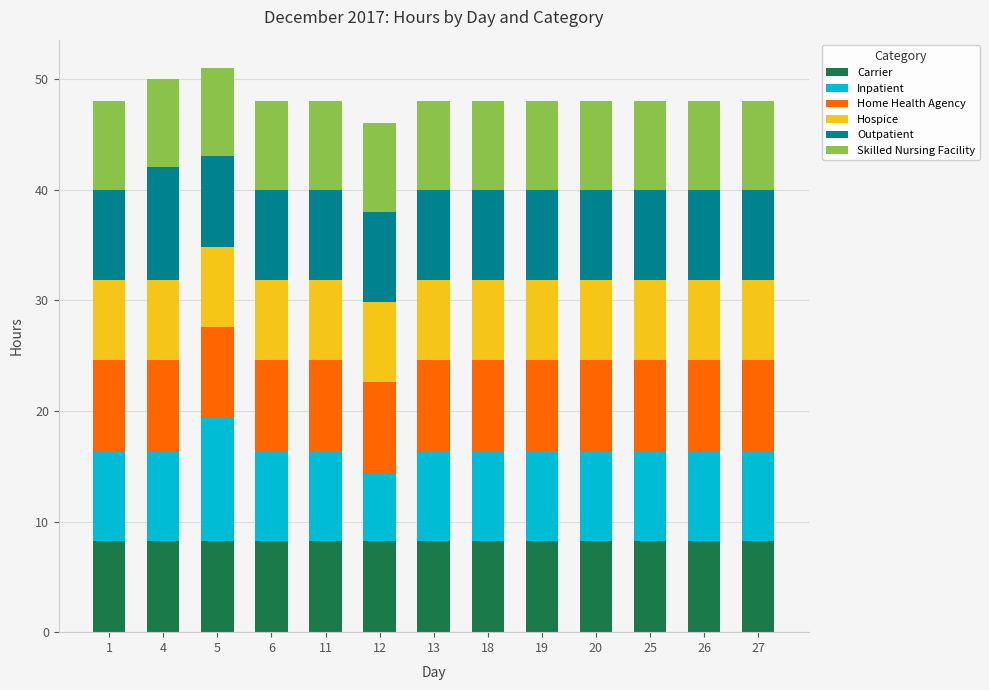

How many series are shown in this chart?

6